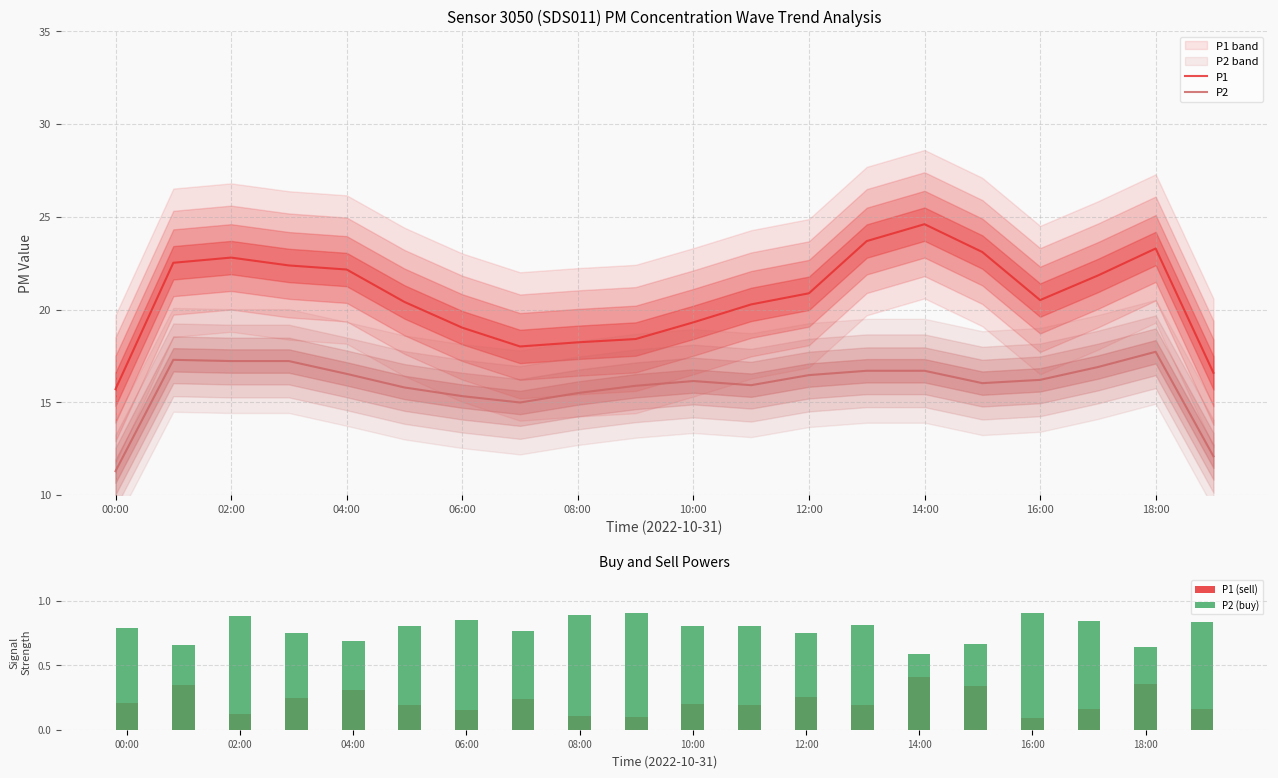

What are all the series names shown in the legend?

P1, P2, P1 (sell), P2 (buy)